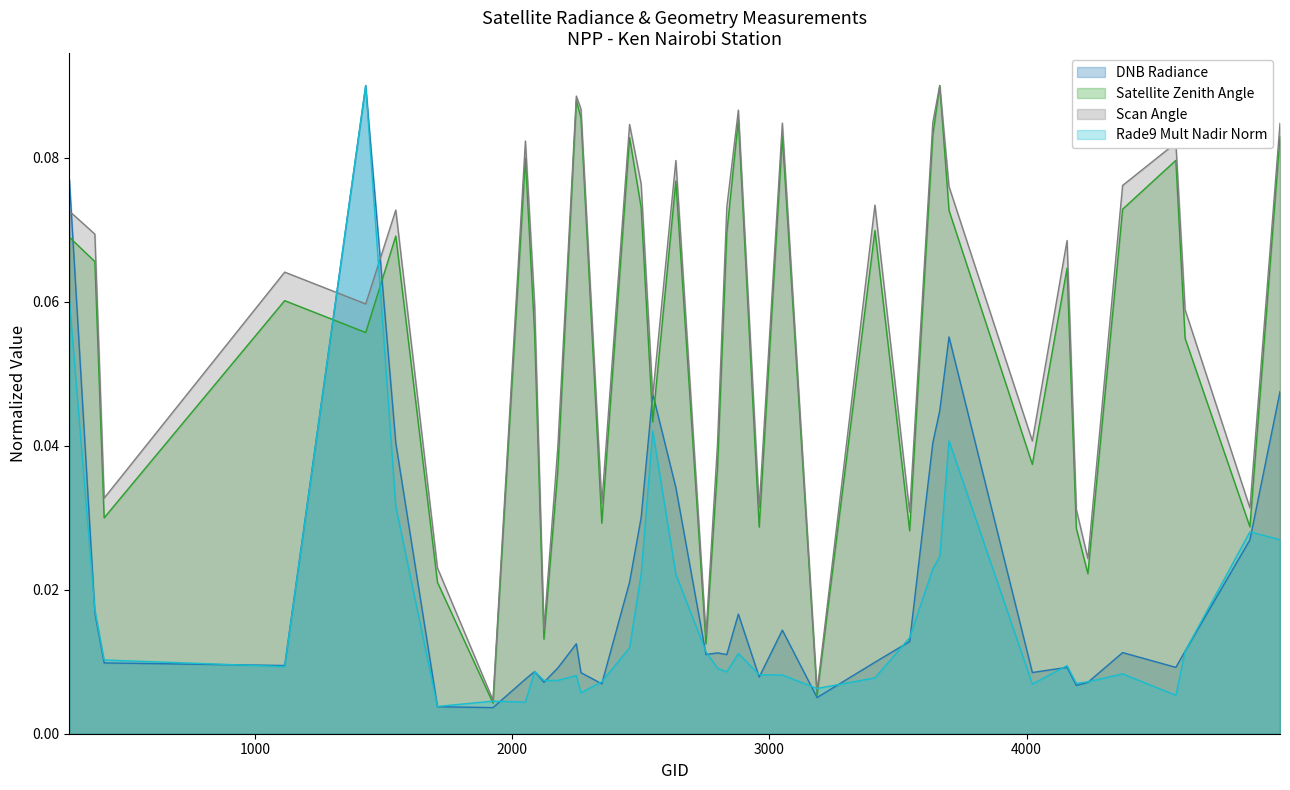

What is the sum of all rade9_mult_nadir_norm values?

0.7